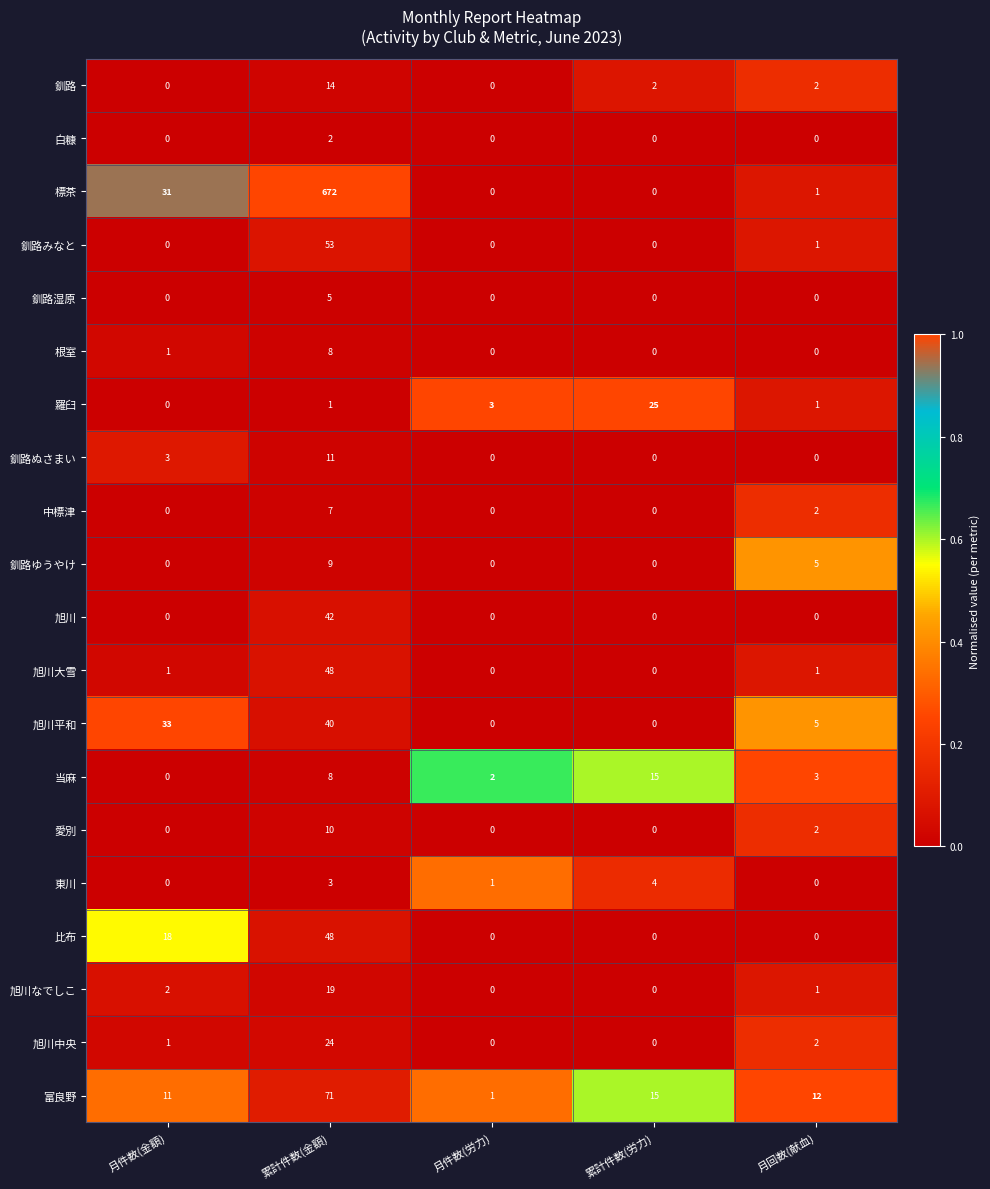

The value of 東川 at 月件数(労力) is 0. True or false?

False